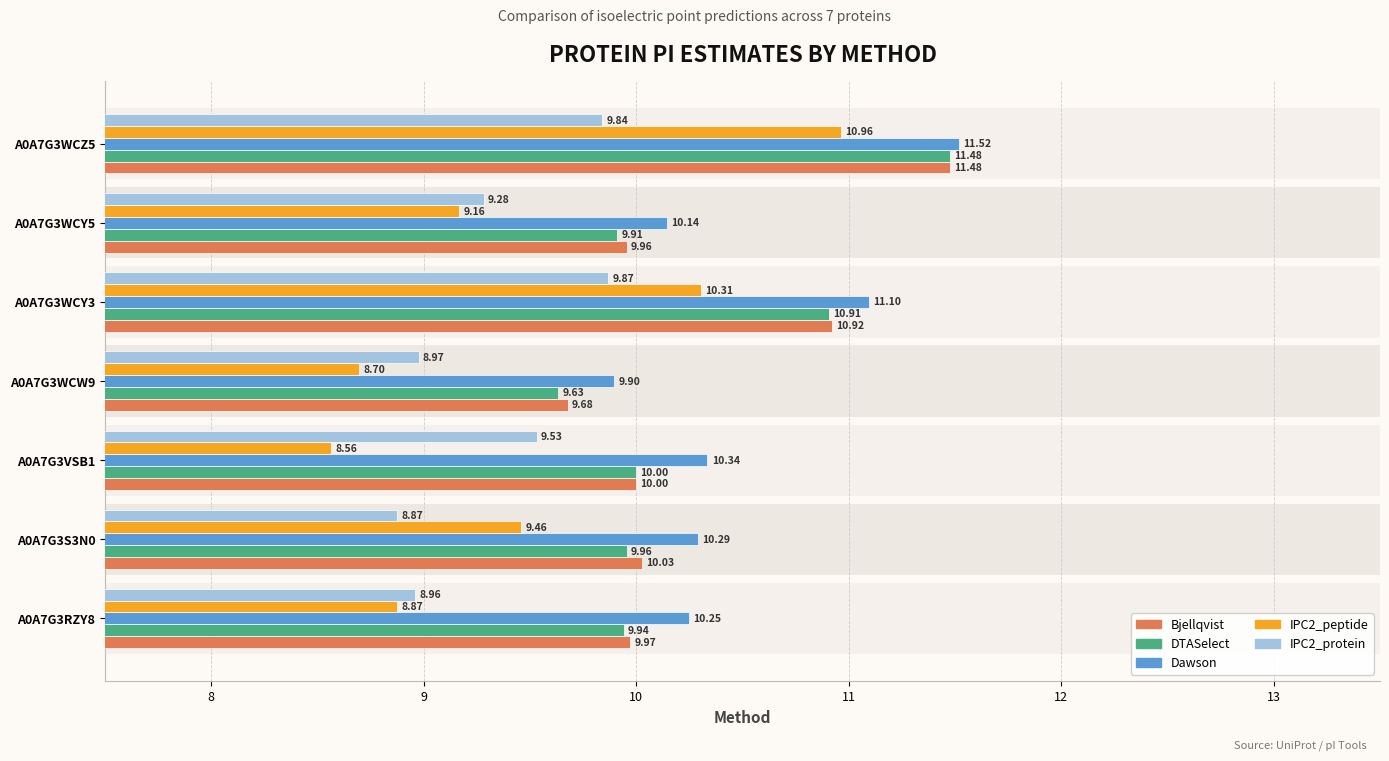

Which series has the largest range (max minus min)?

IPC2_peptide